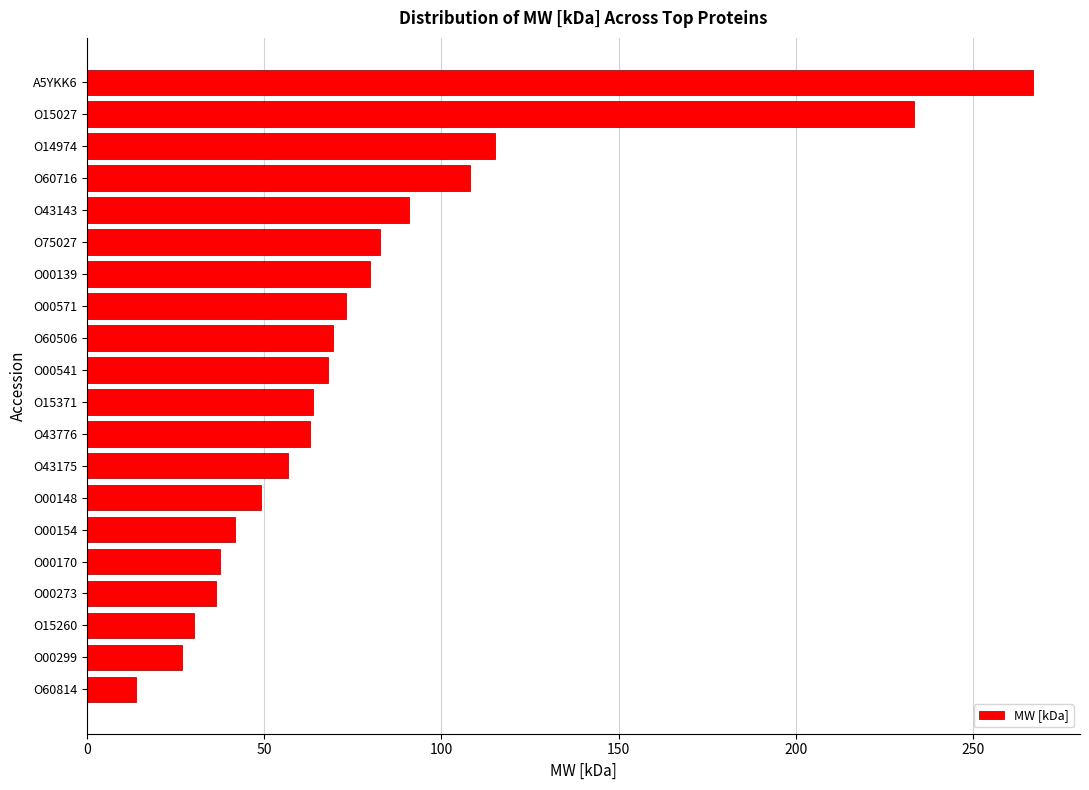

True or false: the data shows 42.4 at O60716.

False